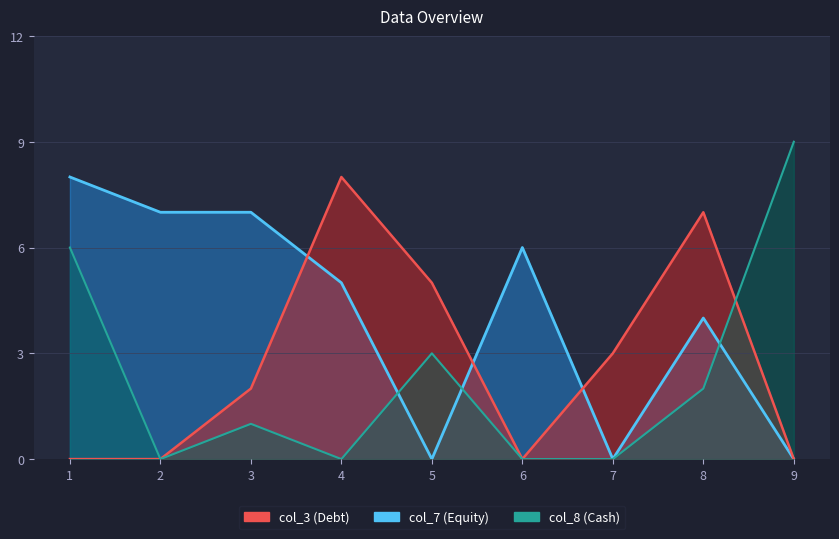

At 7, list the series in order from smallest to largest.

col_7, col_8, col_3